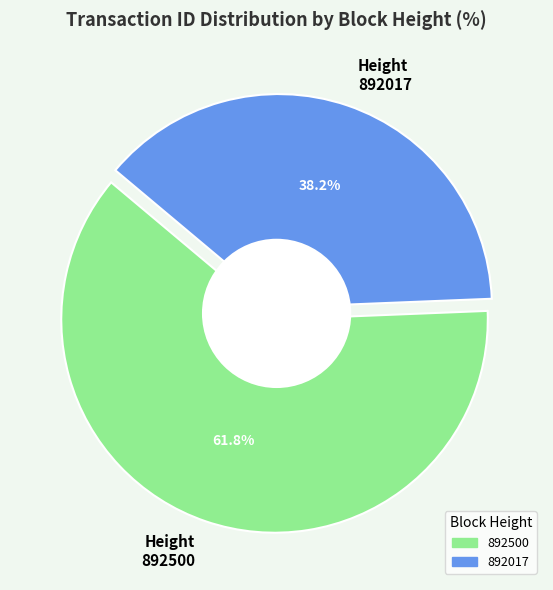

To the nearest percent, what is the difference between the 892017 and 892500 slice percentages?

24%